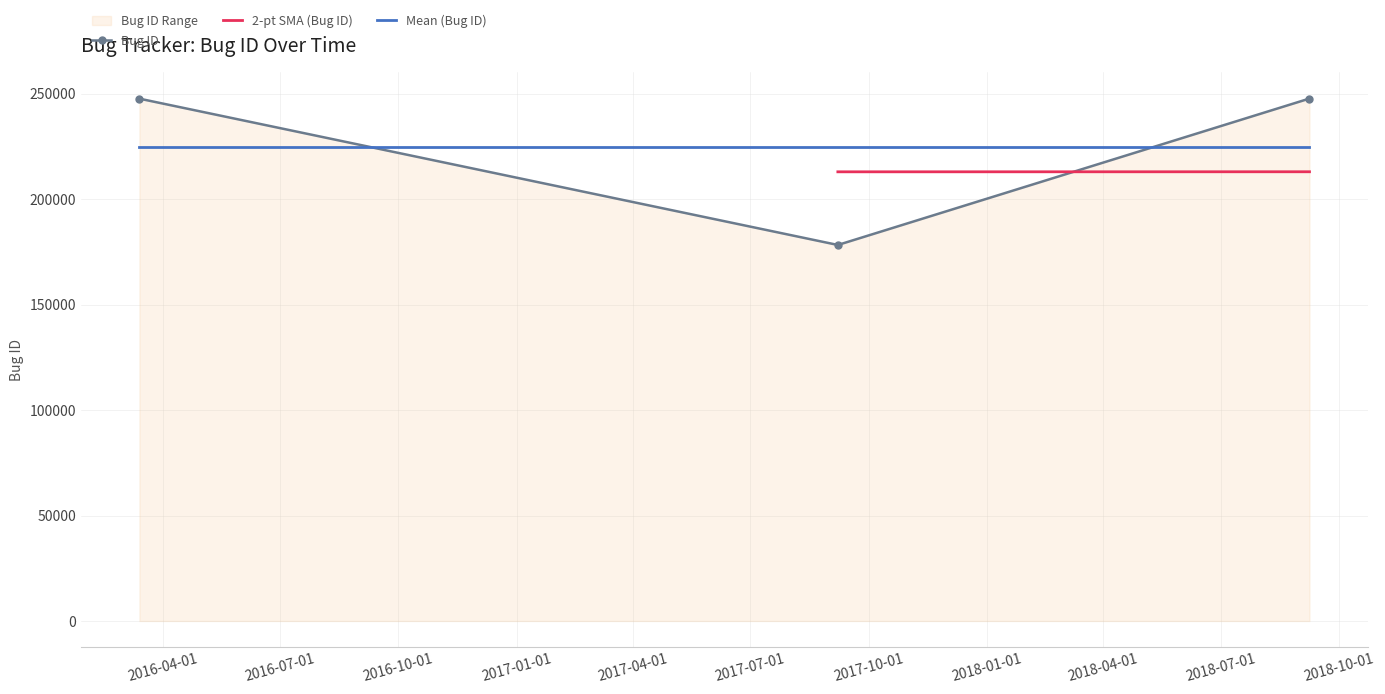

What is the value of the 2nd point from the left?

178273